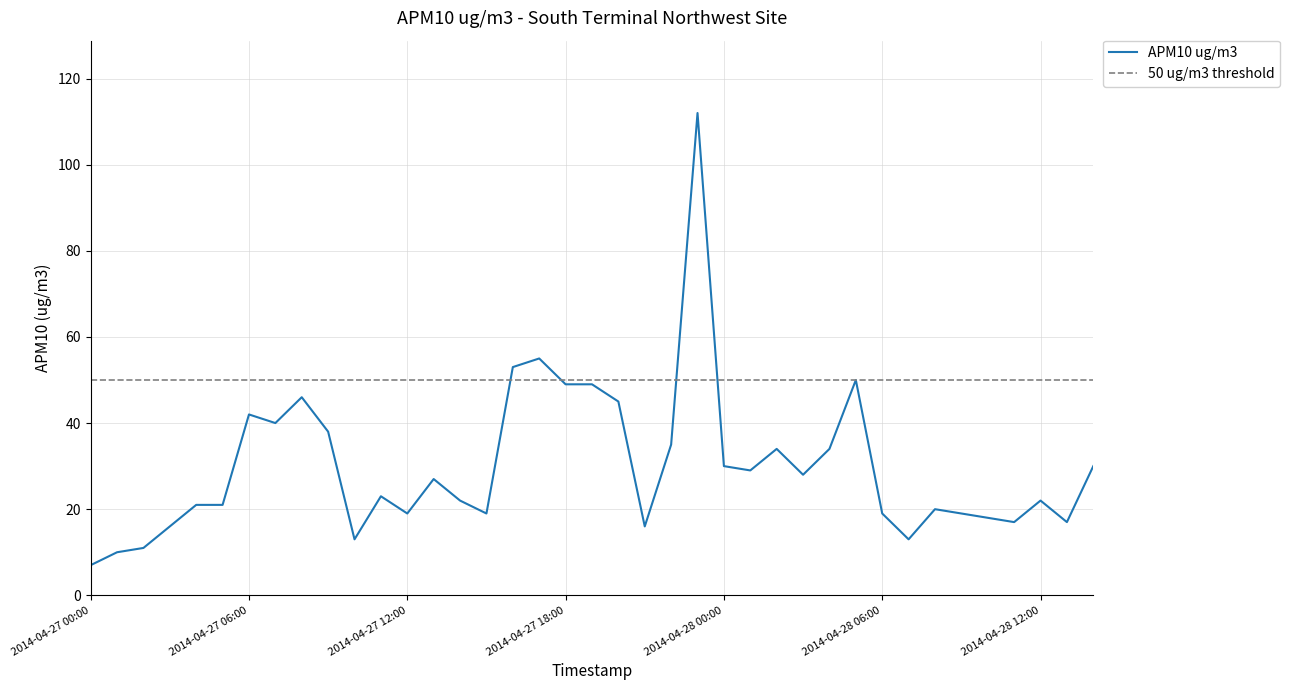

Reading right to left, transcribe all the data shown in this chart.

2014-04-28 14:00=30	2014-04-28 13:00=17	2014-04-28 12:00=22	2014-04-28 11:00=17	2014-04-28 10:00=18	2014-04-28 09:00=19	2014-04-28 08:00=20	2014-04-28 07:00=13	2014-04-28 06:00=19	2014-04-28 05:00=50	2014-04-28 04:00=34	2014-04-28 03:00=28	2014-04-28 02:00=34	2014-04-28 01:00=29	2014-04-28 00:00=30	2014-04-27 23:00=112	2014-04-27 22:00=35	2014-04-27 21:00=16	2014-04-27 20:00=45	2014-04-27 19:00=49	2014-04-27 18:00=49	2014-04-27 17:00=55	2014-04-27 16:00=53	2014-04-27 15:00=19	2014-04-27 14:00=22	2014-04-27 13:00=27	2014-04-27 12:00=19	2014-04-27 11:00=23	2014-04-27 10:00=13	2014-04-27 09:00=38	2014-04-27 08:00=46	2014-04-27 07:00=40	2014-04-27 06:00=42	2014-04-27 05:00=21	2014-04-27 04:00=21	2014-04-27 03:00=16	2014-04-27 02:00=11	2014-04-27 01:00=10	2014-04-27 00:00=7